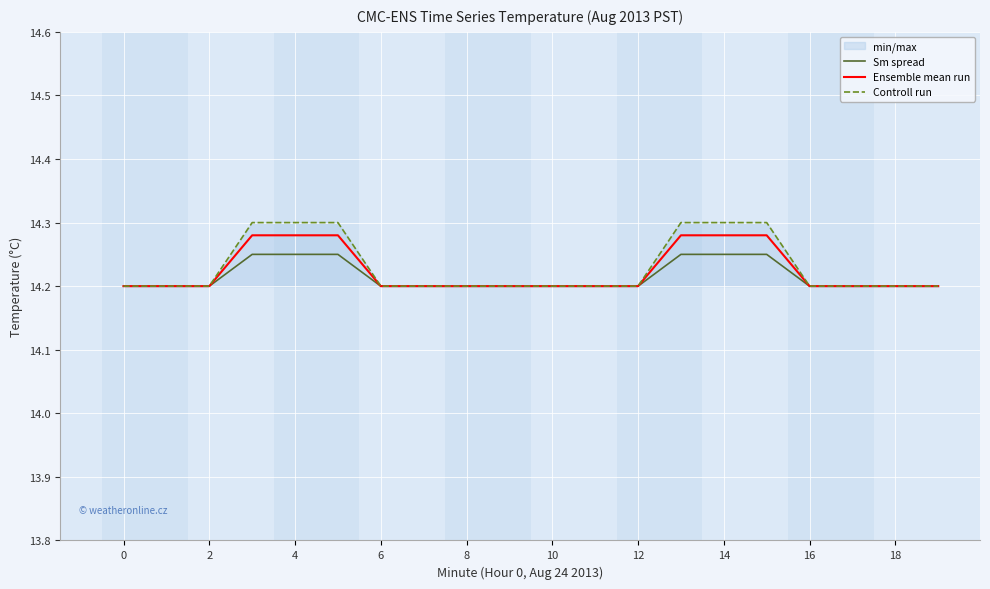

True or false: Ensemble mean run has a value of 14.2 at 18.

True